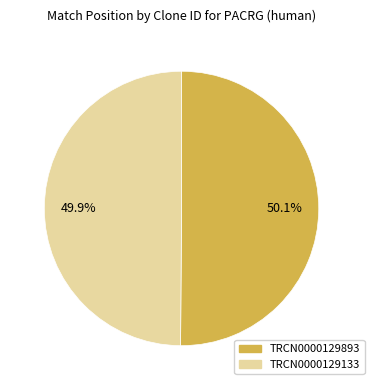

What is the ratio of the value at TRCN0000129133 to the value at TRCN0000129893?

1.0